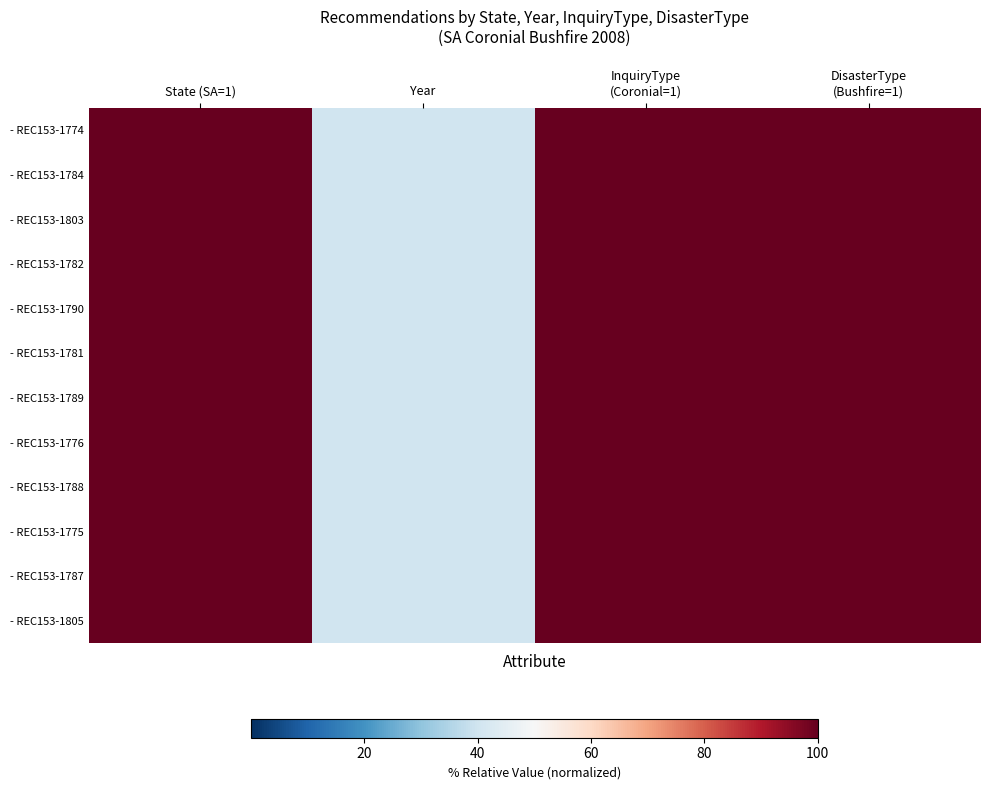

Which series has the largest total across all categories?

- REC153-1774